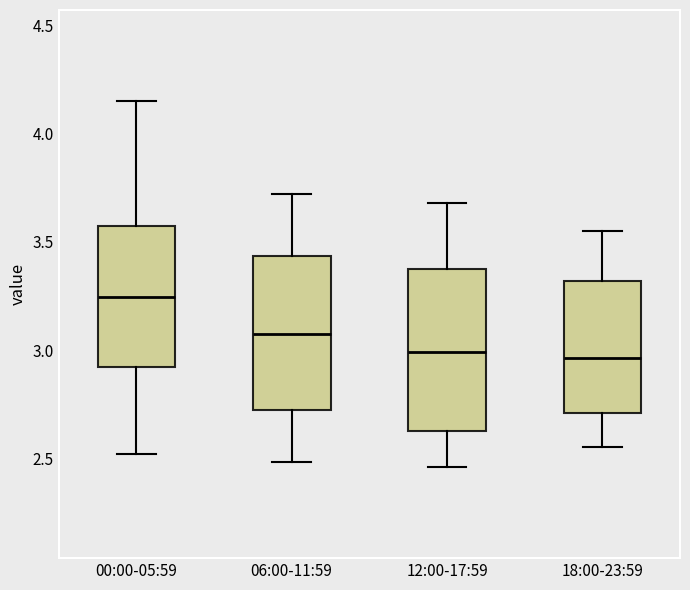

Where is the upper edge of the box for 18:00-23:59 on the y-axis? The values are not printed on the chart, so give them approximately, as read against the axis.

3.30